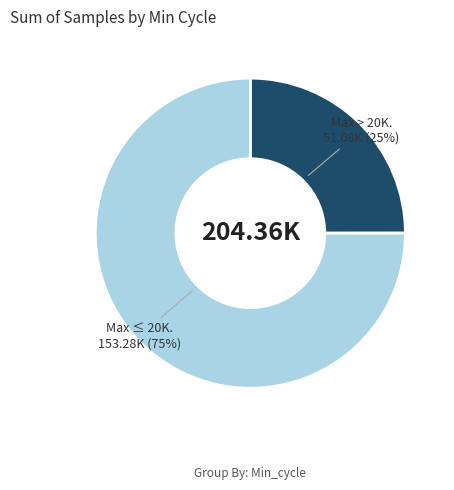

Is there any slice that represents more than half of the pie?

Yes